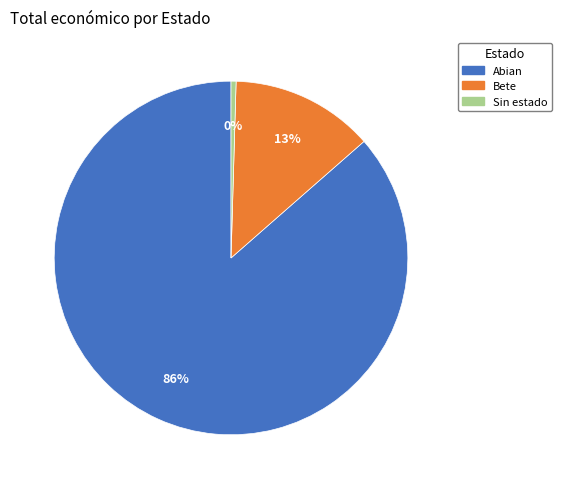

To the nearest percent, what is the average slice percentage?

33%